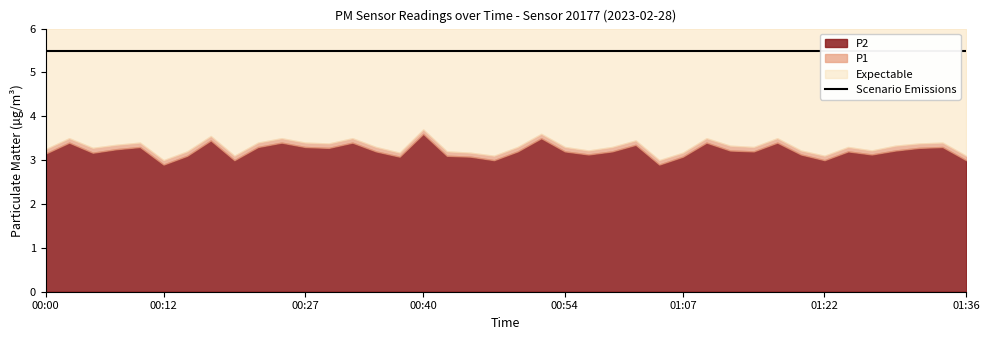

List the labels in order of P2 value, smallest first.

00:12, 01:04, 00:20, 00:47, 01:22, 01:36, 00:37, 00:45, 01:07, 00:15, 00:42, 00:57, 01:19, 01:27, 00:00, 00:05, 00:35, 00:50, 00:54, 00:59, 01:14, 01:24, 01:12, 01:29, 00:07, 00:30, 01:32, 00:10, 00:22, 00:27, 01:34, 01:02, 00:02, 00:25, 00:32, 01:09, 01:17, 00:17, 00:52, 00:40